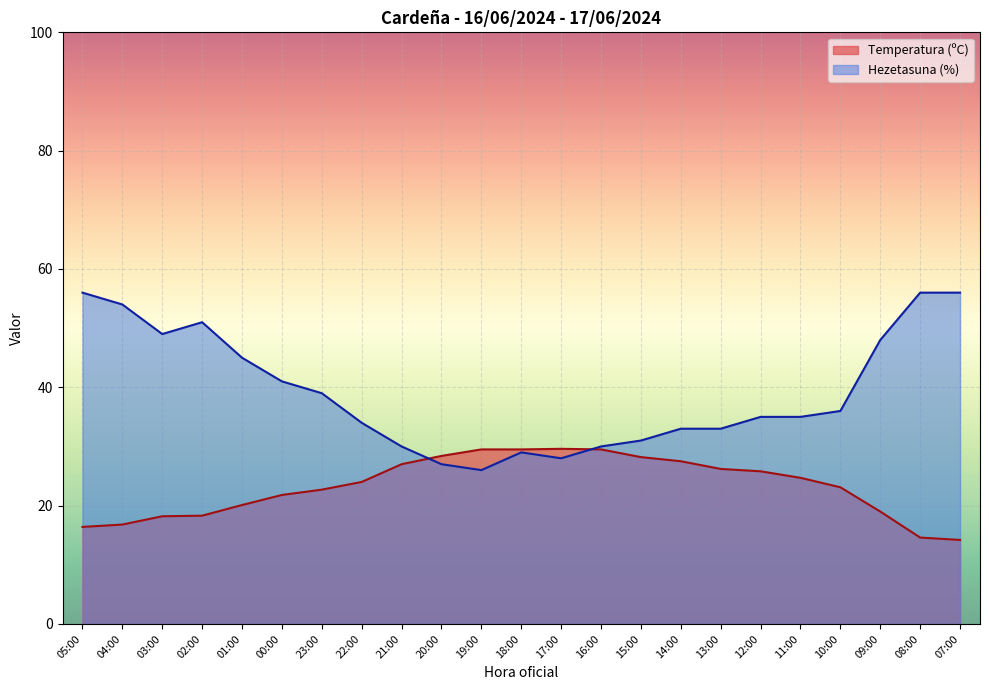

True or false: Hezetasuna (%) has a value of 56.0 at 07:00.

True